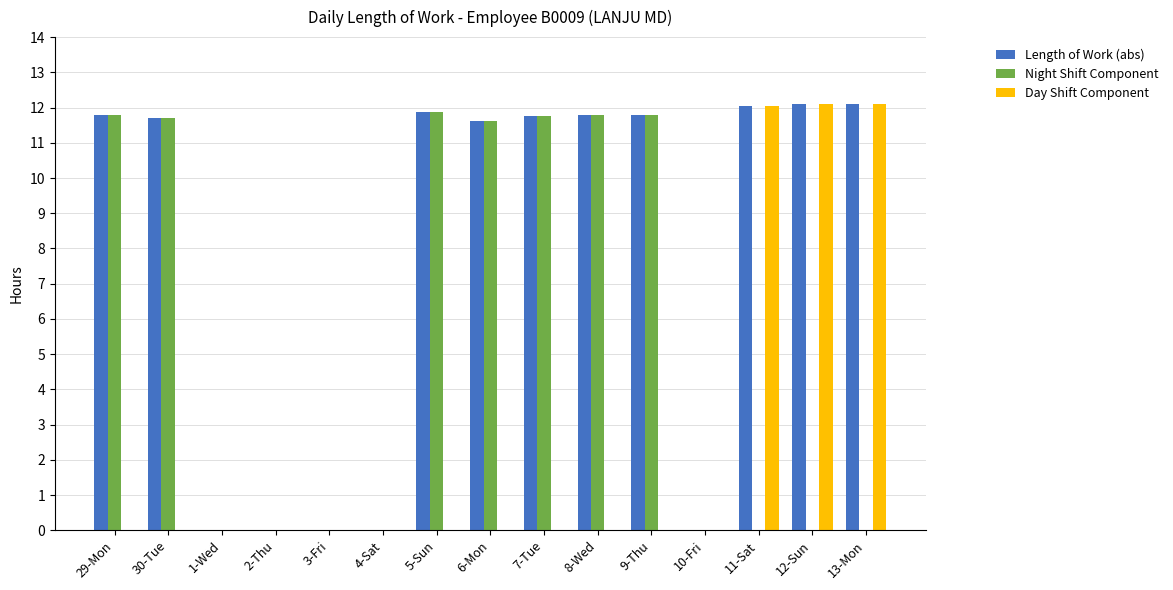

The value of Day Shift Component at 11-Sat is 17.3. True or false?

False